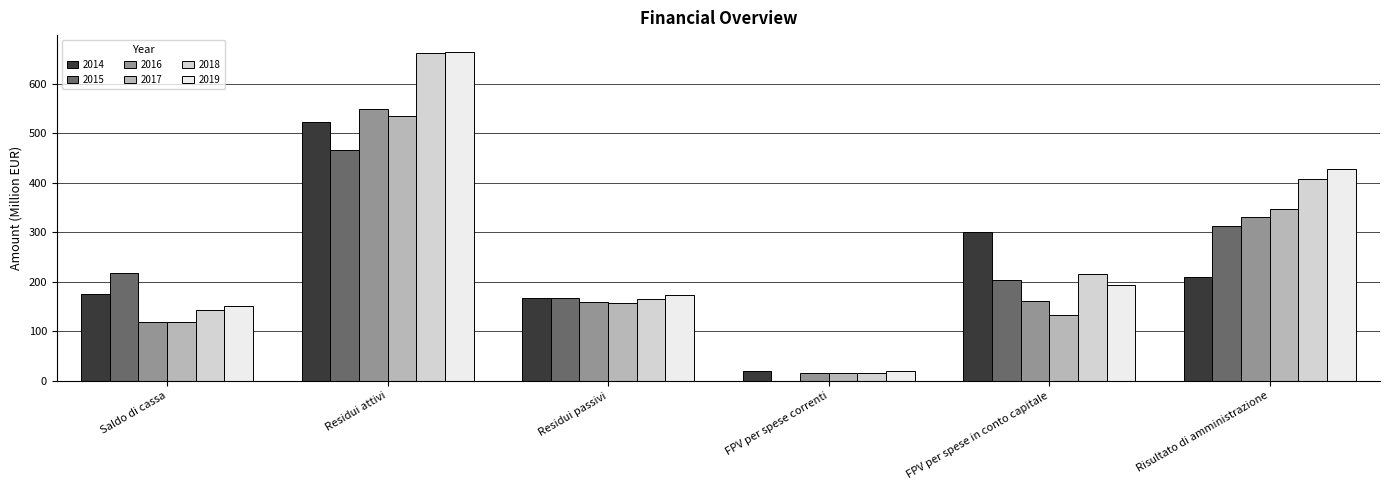

True or false: 2015 has a value of 79.9 at Risultato di amministrazione.

False